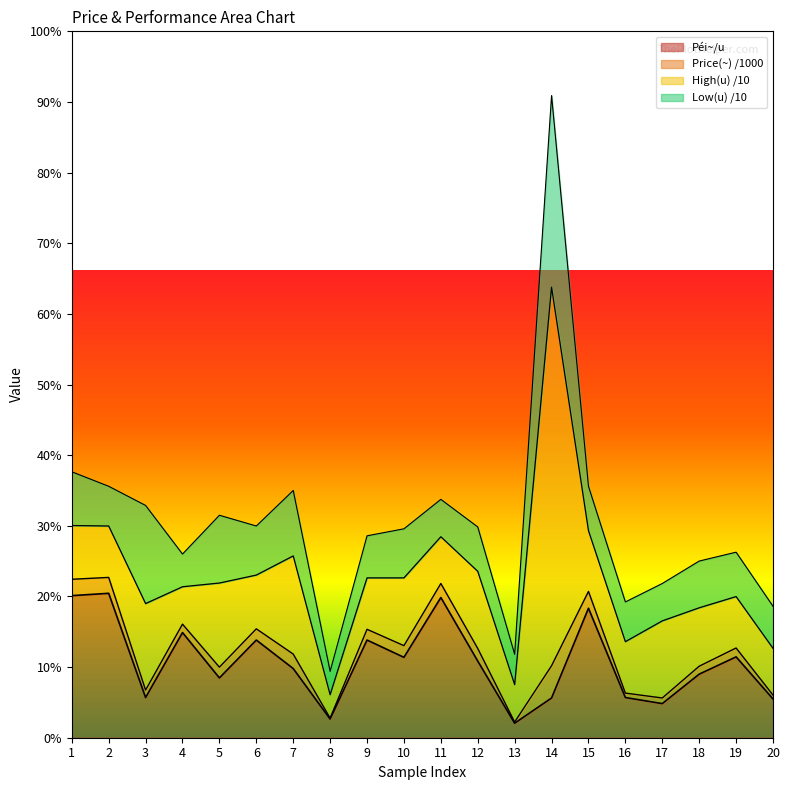

Does the chart display data point markers on the line(s)?

No